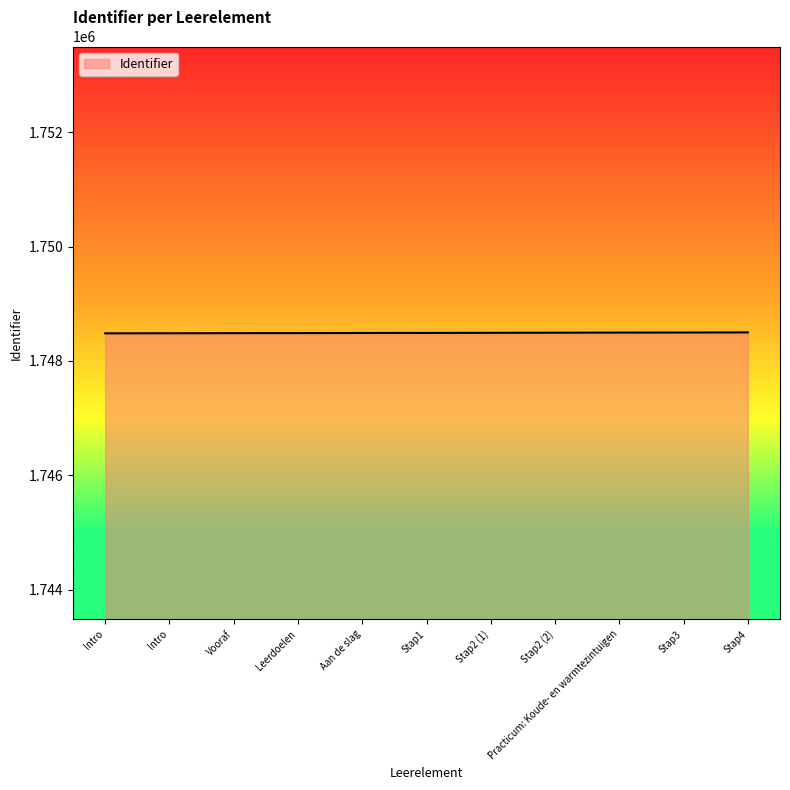

Does the chart have visible grid lines?

No